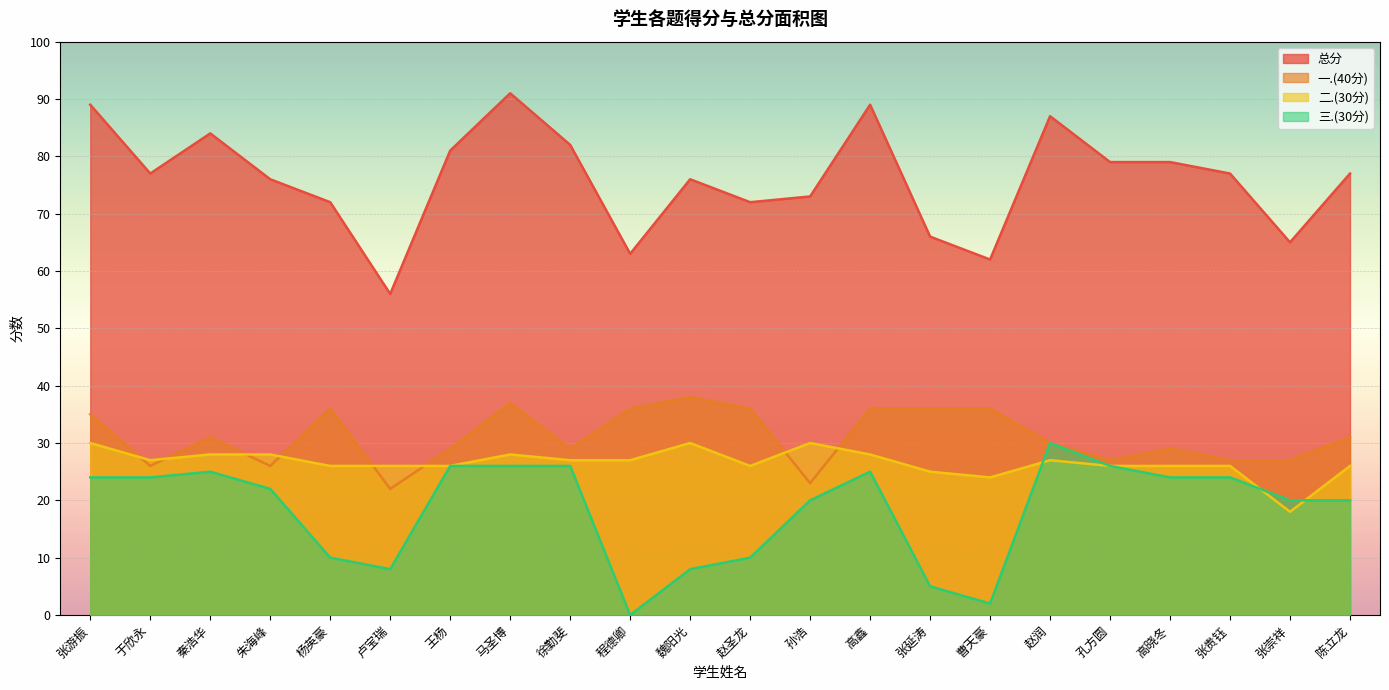

The 三.(30分) series shows 26 at 徐勤斐. True or false?

True